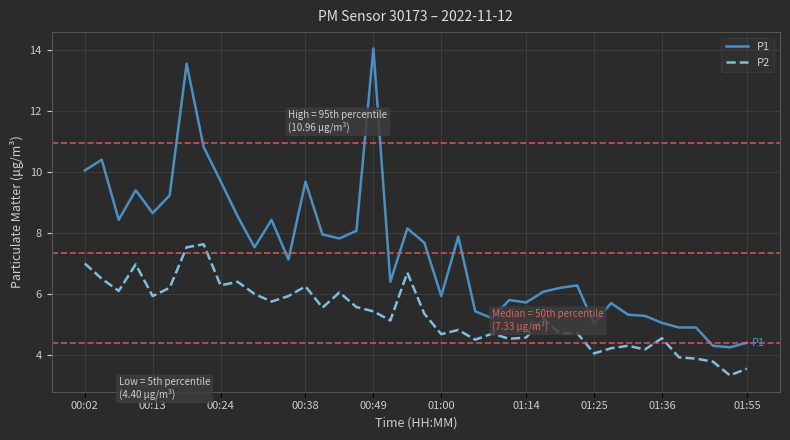

List the series in order of their overall mean, highest first.

P1, P2